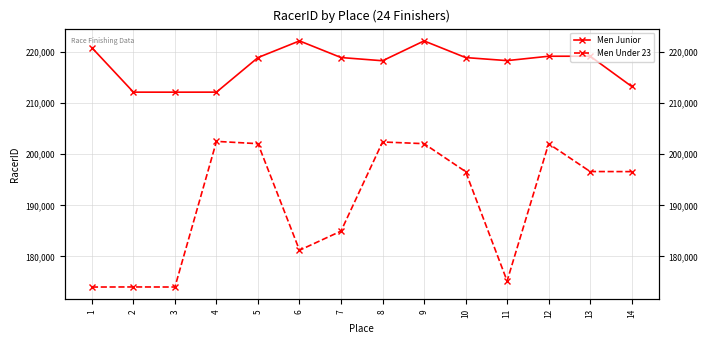

What are all the series names shown in the legend?

Men Junior, Men Under 23